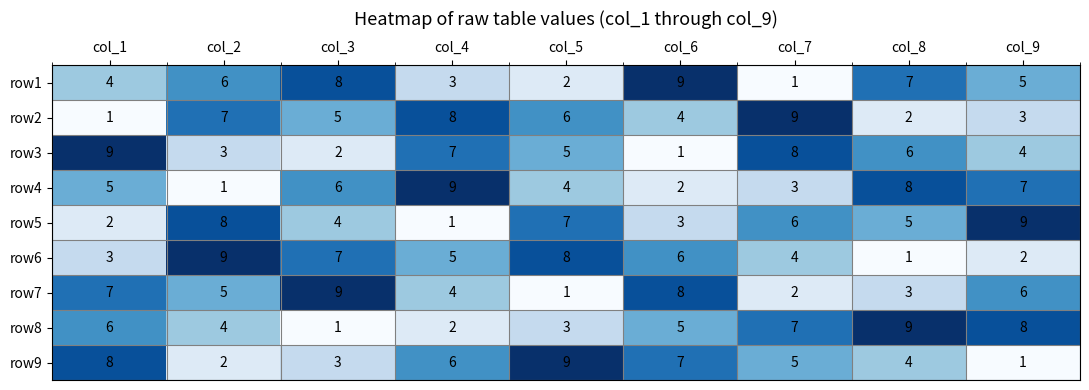

Where does the row9 series first go above 5?

col_1